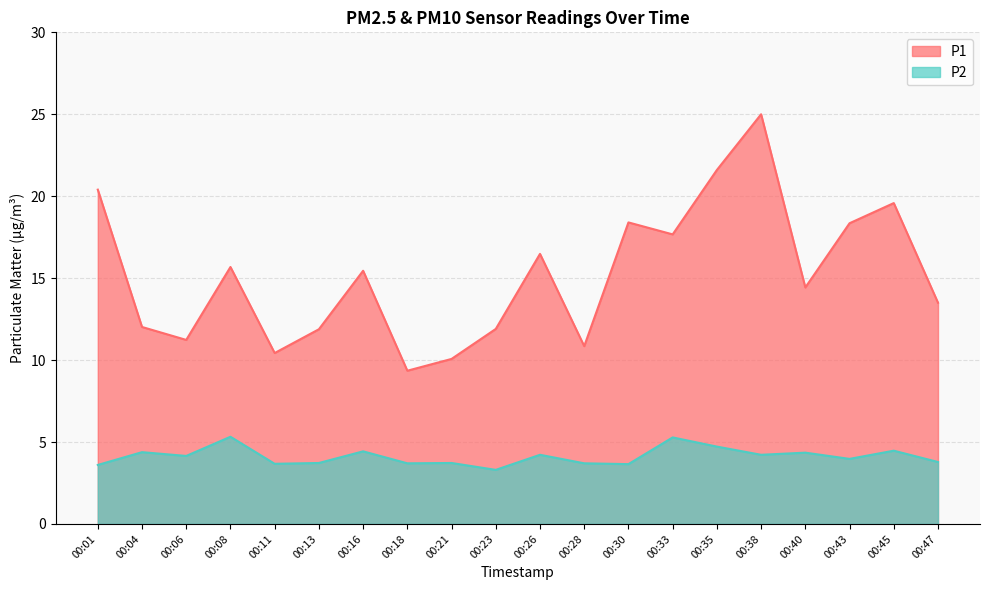

Reading left to right, what are all the values shown in this chart?

P1: 20.4	12.0	11.2	15.7	10.4	11.9	15.4	9.3	10.1	11.9	16.5	10.8	18.4	17.7	21.6	25.0	14.4	18.4	19.6	13.5
P2: 3.6	4.4	4.2	5.3	3.7	3.7	4.4	3.7	3.7	3.3	4.2	3.7	3.6	5.3	4.7	4.2	4.3	4.0	4.5	3.8